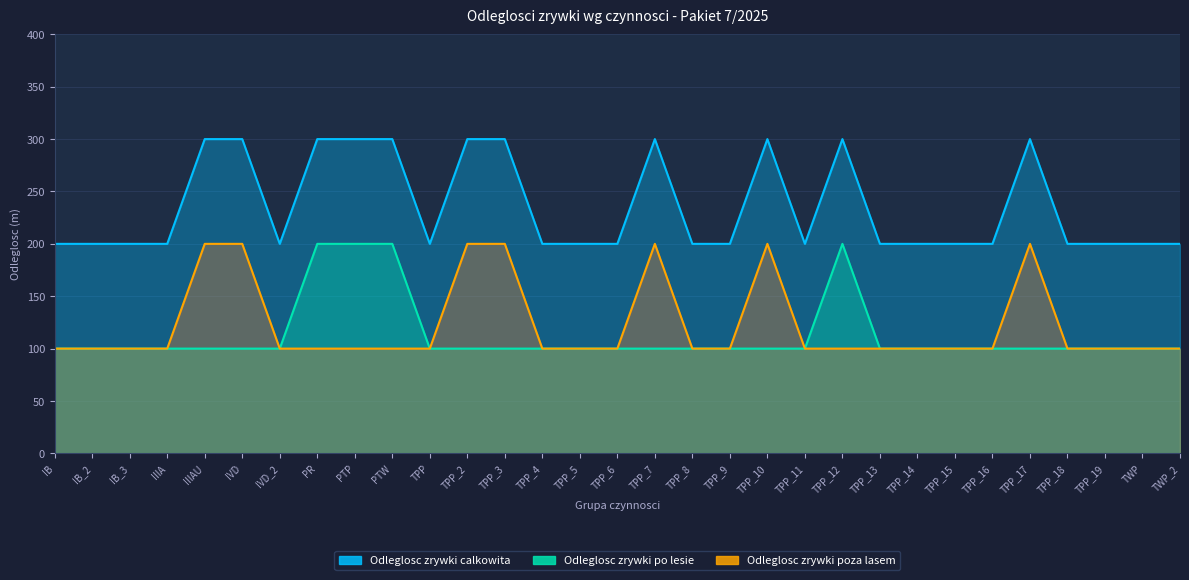

Count the number of data series in this chart.

3